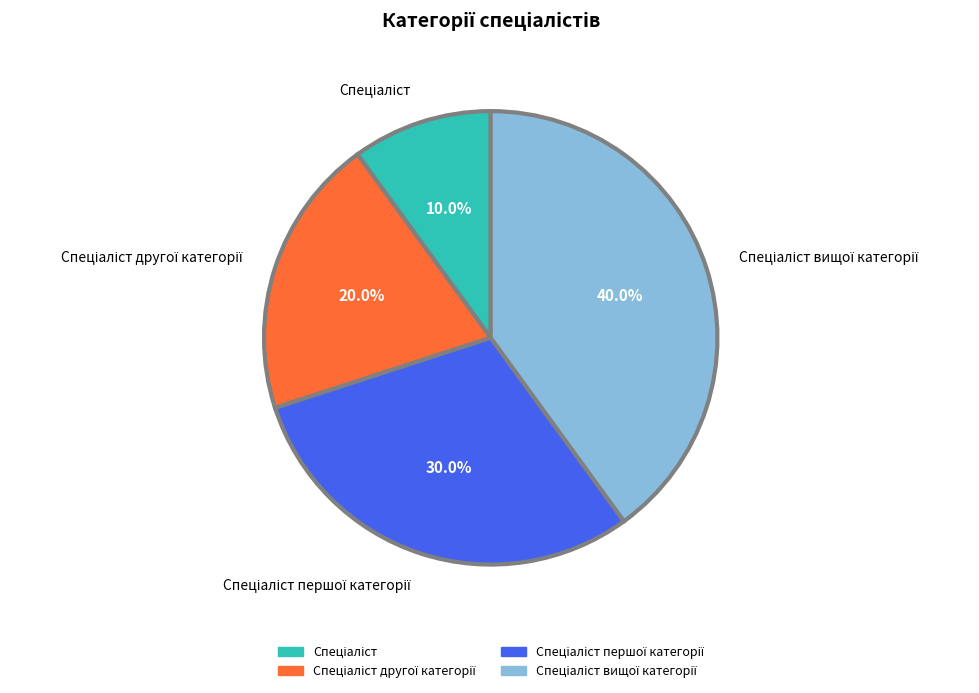

Does any single category account for the majority?

No